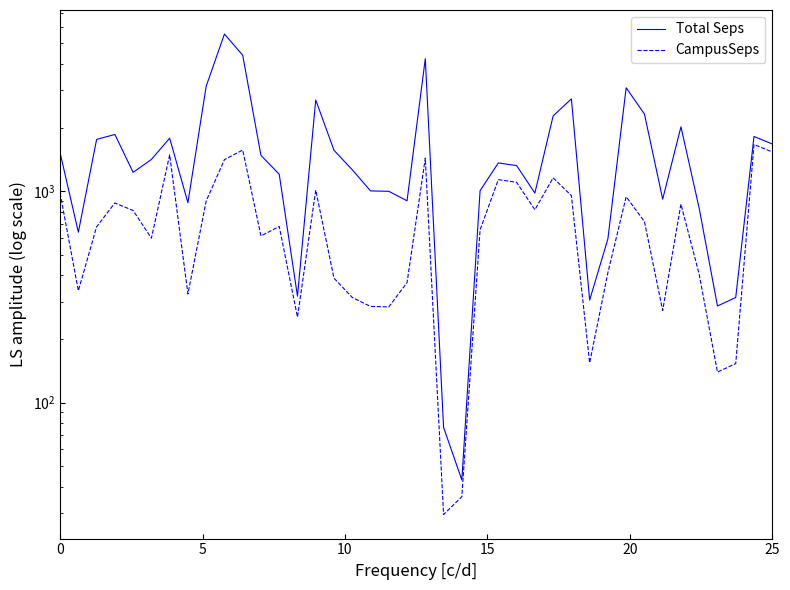

Does the chart have visible grid lines?

No